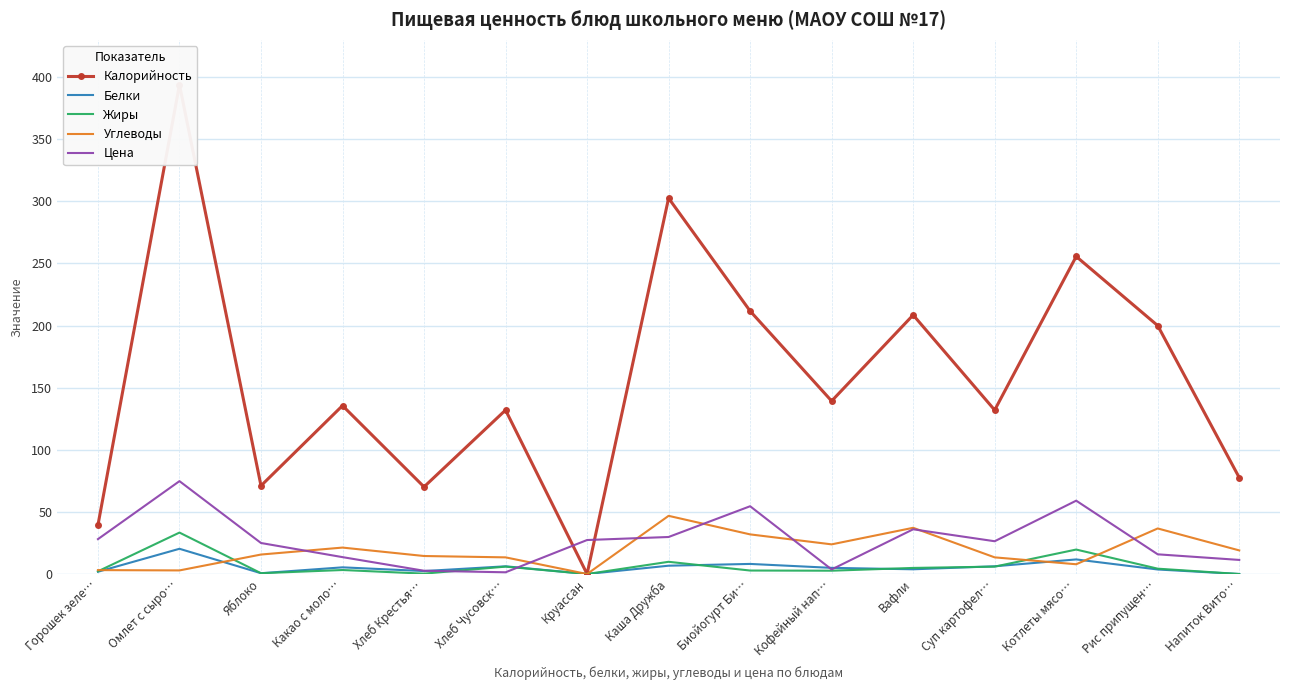

Reading left to right, list all the values displayed in this chart.

Калорийность: Горошек зеле…=39.4	Омлет с сыро…=393.8	Яблоко=71.0	Какао с моло…=135.6	Хлеб Крестья…=70.1	Хлеб Чусовск…=132.0	Круассан=0.0	Каша Дружба=302.5	Биойогурт Би…=211.7	Кофейный нап…=139.3	Вафли=208.5	Суп картофел…=132.0	Котлеты мясо…=255.6	Рис припущен…=199.9	Напиток Вито…=77.6
Белки: Горошек зеле…=1.8	Омлет с сыро…=20.3	Яблоко=0.6	Какао с моло…=5.4	Хлеб Крестья…=2.4	Хлеб Чусовск…=6.2	Круассан=0.0	Каша Дружба=6.7	Биойогурт Би…=8.1	Кофейный нап…=5.0	Вафли=3.8	Суп картофел…=6.2	Котлеты мясо…=11.7	Рис припущен…=3.6	Напиток Вито…=0.0
Жиры: Горошек зеле…=2.2	Омлет с сыро…=33.4	Яблоко=0.6	Какао с моло…=3.2	Хлеб Крестья…=0.3	Хлеб Чусовск…=5.9	Круассан=0.0	Каша Дружба=9.8	Биойогурт Би…=2.8	Кофейный нап…=2.7	Вафли=4.9	Суп картофел…=5.9	Котлеты мясо…=19.7	Рис припущен…=4.3	Напиток Вито…=0.0
Углеводы: Горошек зеле…=3.1	Омлет с сыро…=2.9	Яблоко=15.7	Какао с моло…=21.3	Хлеб Крестья…=14.5	Хлеб Чусовск…=13.4	Круассан=0.0	Каша Дружба=46.8	Биойогурт Би…=31.9	Кофейный нап…=23.9	Вафли=37.2	Суп картофел…=13.4	Котлеты мясо…=7.9	Рис припущен…=36.7	Напиток Вито…=19.0
Цена: Горошек зеле…=28.1	Омлет с сыро…=74.8	Яблоко=25.0	Какао с моло…=13.6	Хлеб Крестья…=2.6	Хлеб Чусовск…=1.4	Круассан=27.4	Каша Дружба=29.8	Биойогурт Би…=54.6	Кофейный нап…=3.7	Вафли=36.0	Суп картофел…=26.4	Котлеты мясо…=59.0	Рис припущен…=15.8	Напиток Вито…=11.3